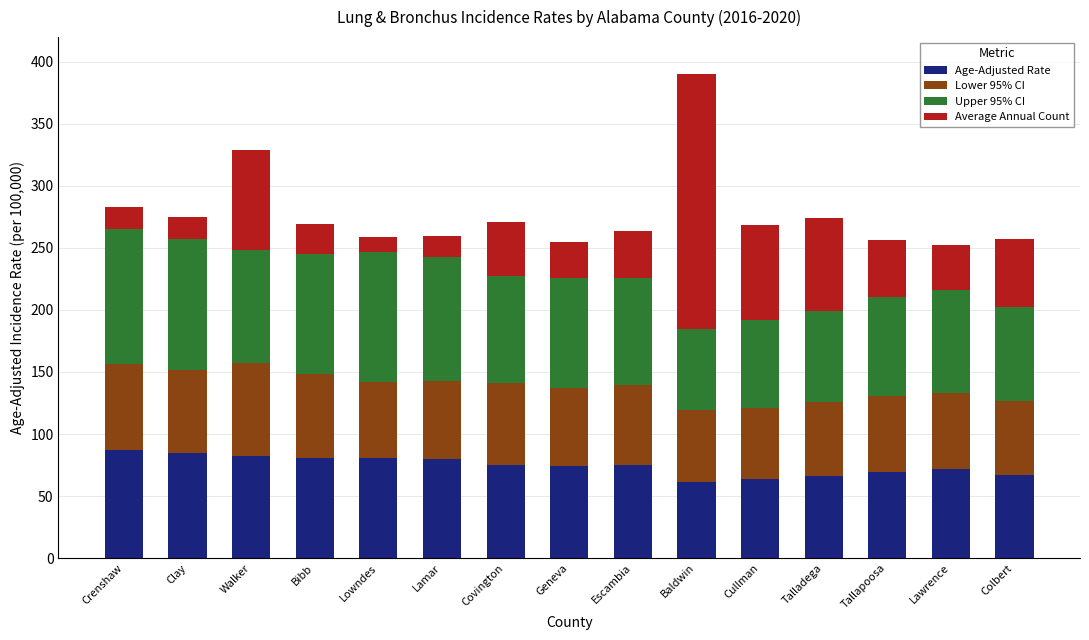

Is it true that Age-Adjusted Rate equals 66.3 at Talladega?

True